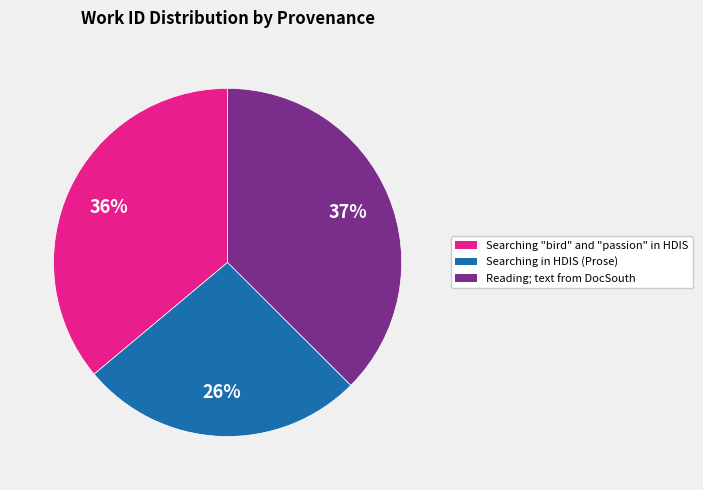

The Searching "bird" and "passion" in HDIS slice represents 36% of the pie. True or false?

True